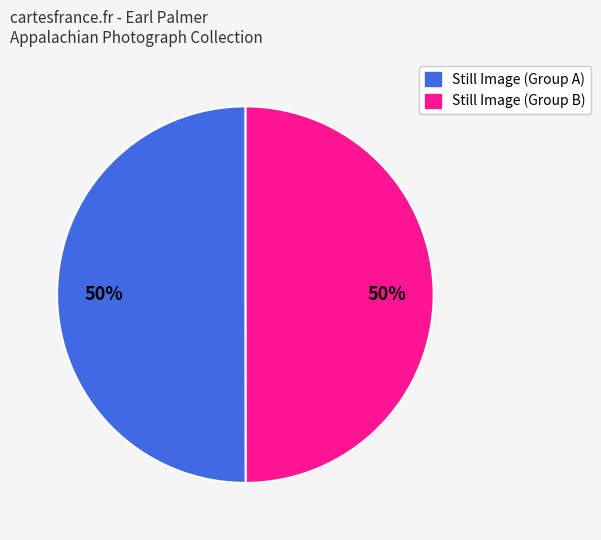

To the nearest percent, what is the average slice percentage?

50%